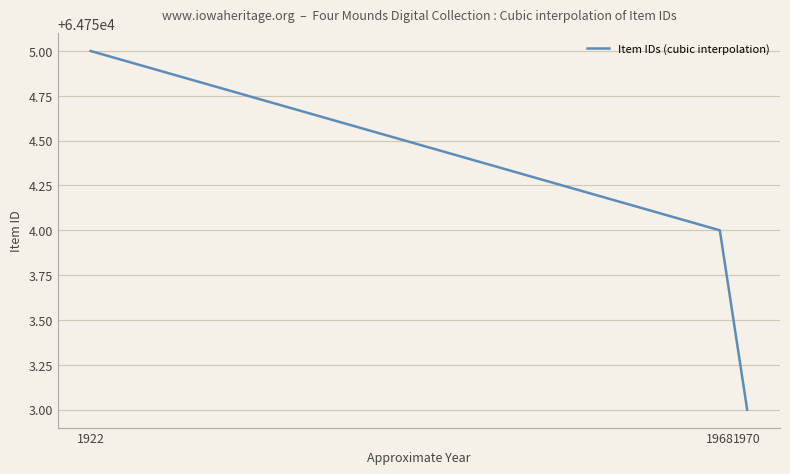

Approximately how many times larger is the value at 1968 compared to 1922?

1.0